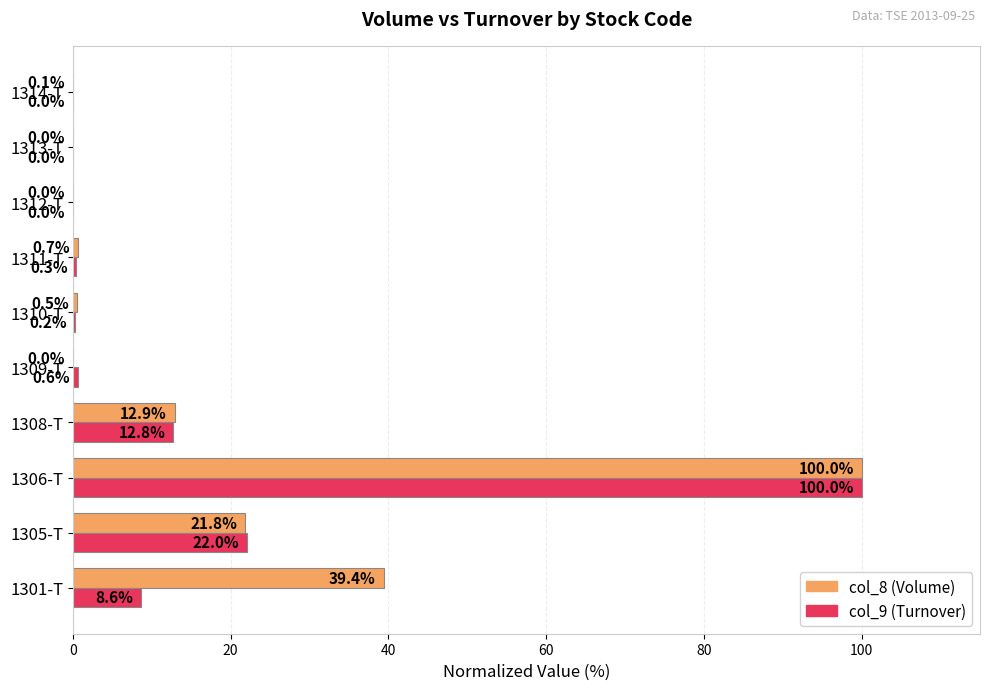

What is the maximum value shown in the chart?

100.0